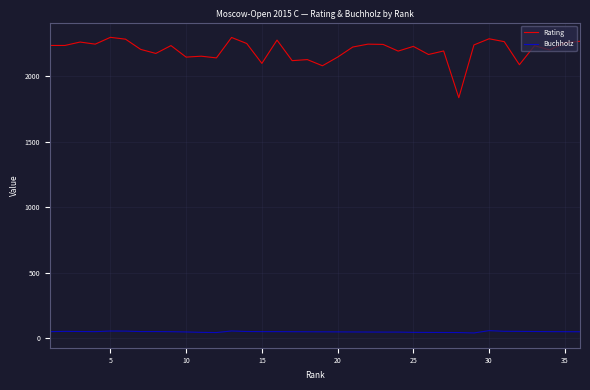

At how many categories does at least one series exceed 1182?

36